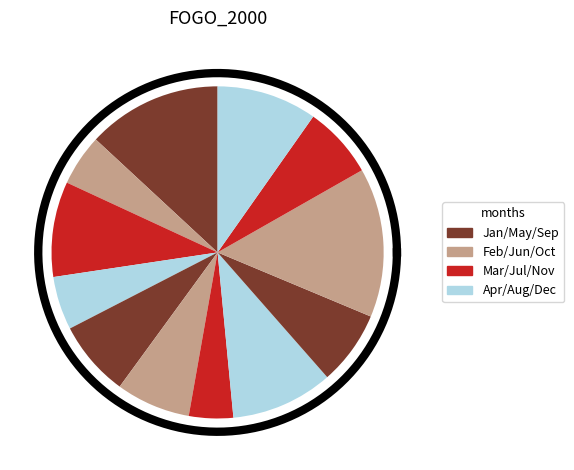

How much of the chart is everything except 4?

94.8%